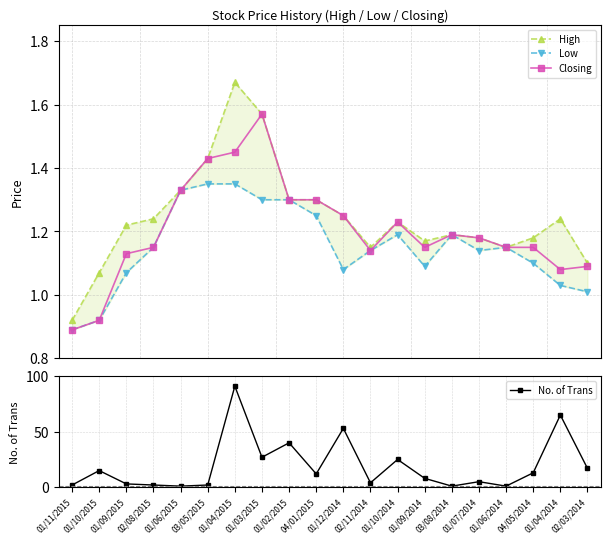

The value of Low at 01/06/2014 is 1.1. True or false?

True